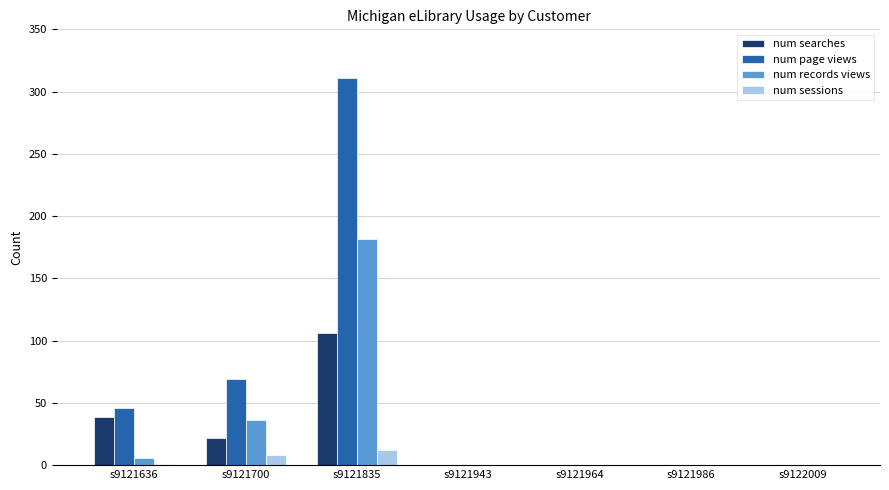

Does the chart contain stacked bars?

No